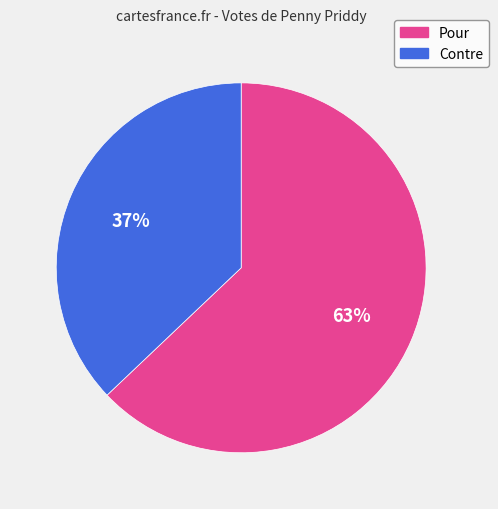

To the nearest percent, what is the average slice percentage?

50%